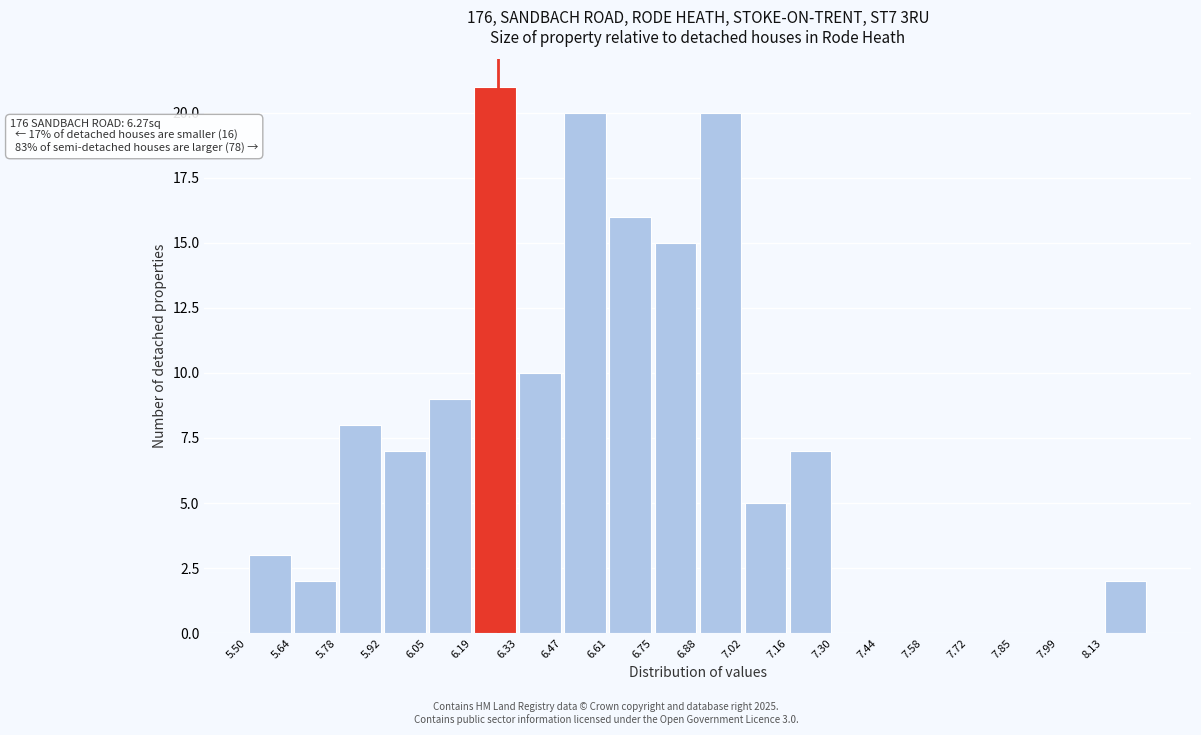

Over which range of the x-axis is the bar tallest?

6.20 to 6.34